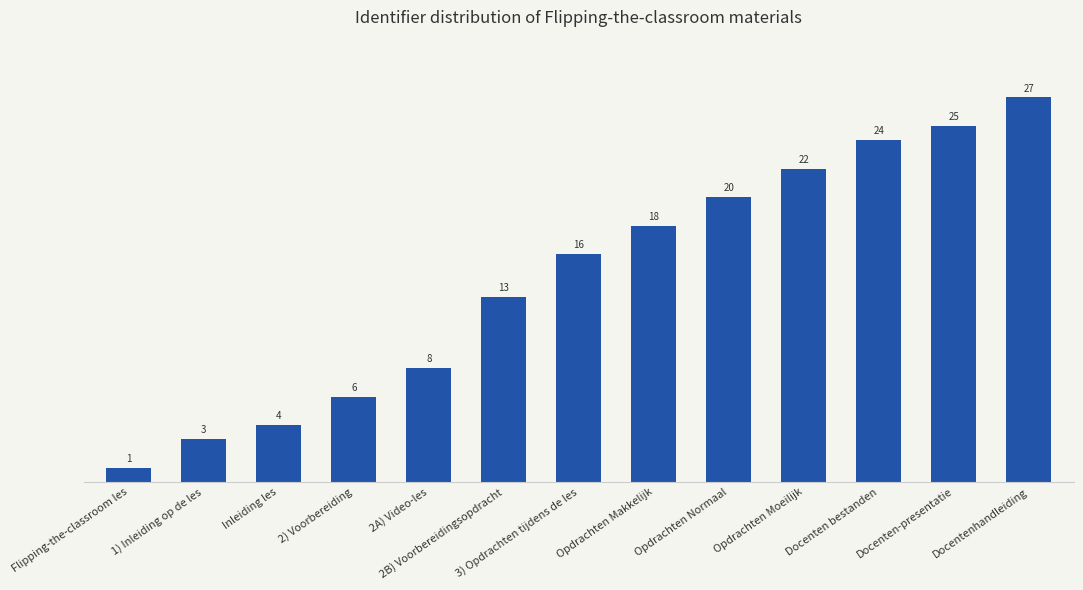

What is the sum of all values?

187